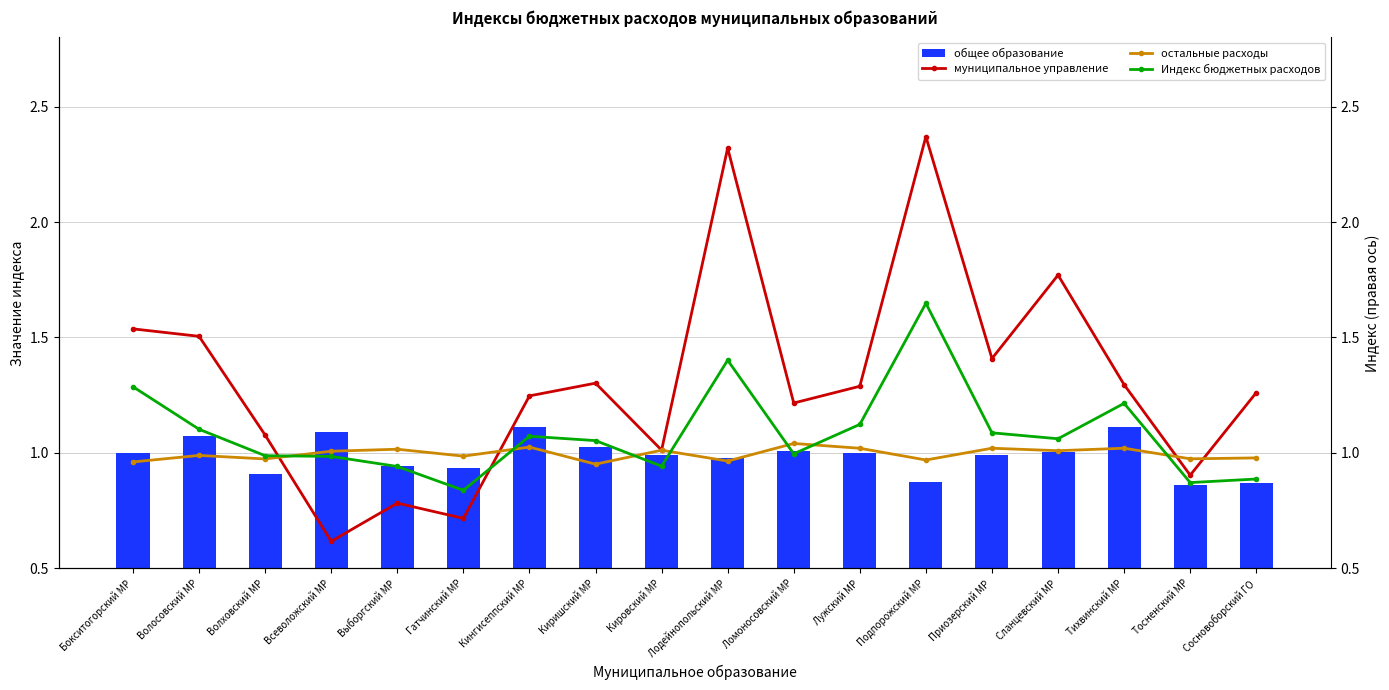

At which label is остальные расходы closest to 0?

Киришский МР